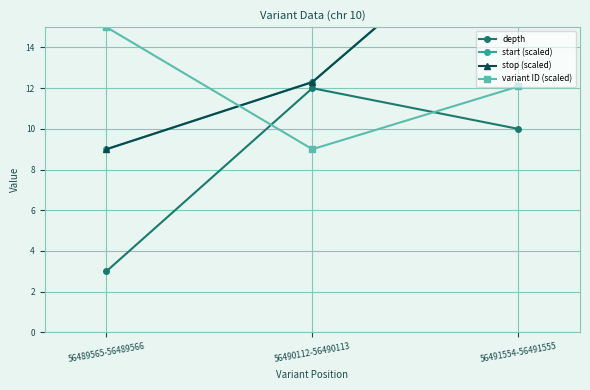

At which category is the sum across all series the highest?

56491554-56491555